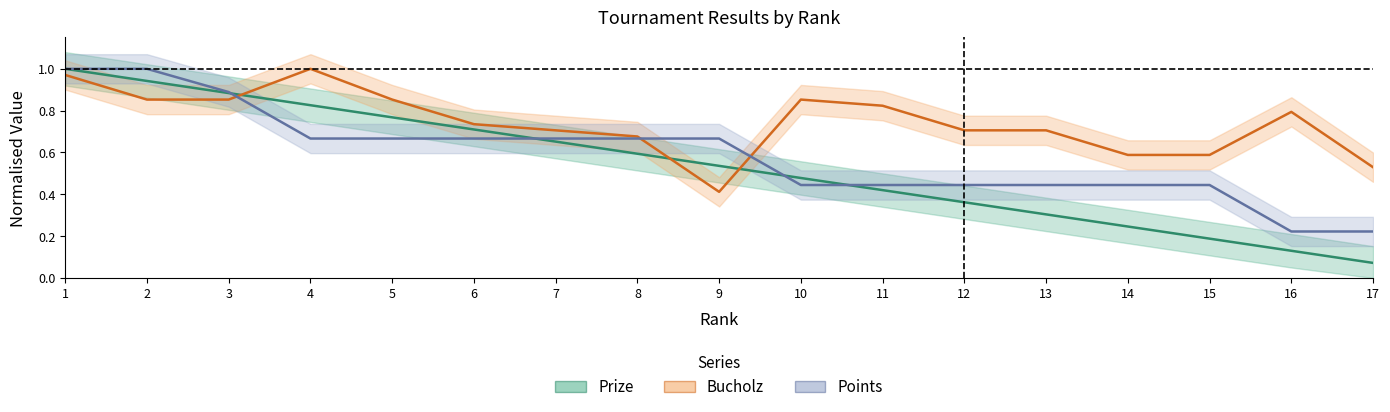

After their last crossing, which series has the higher values: Bucholz (normalised) or Prize (normalised)?

Bucholz (normalised)